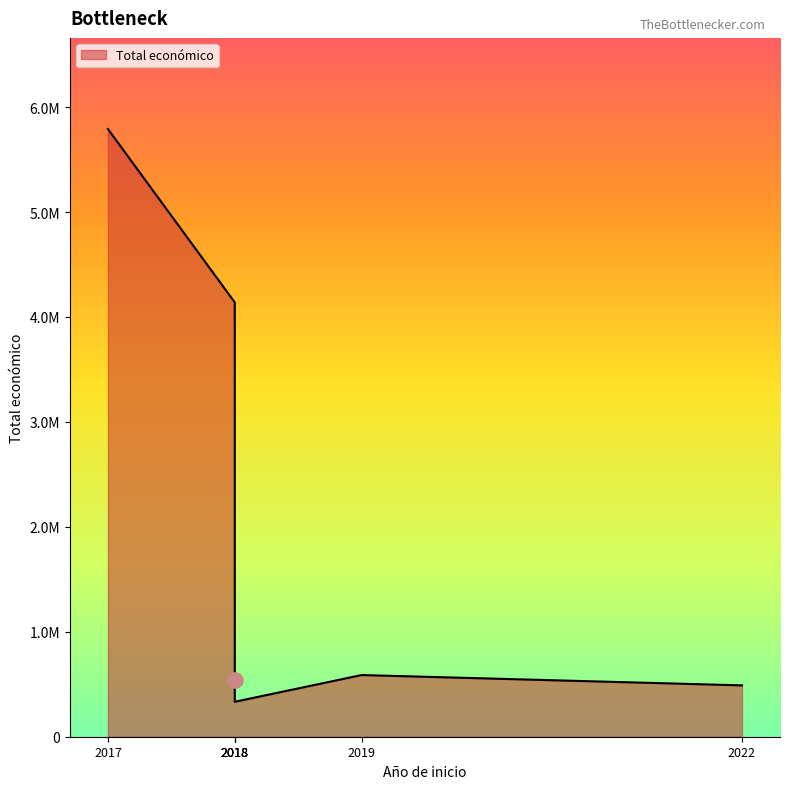

What is the change in value from 2018 to 2022?

-3650048